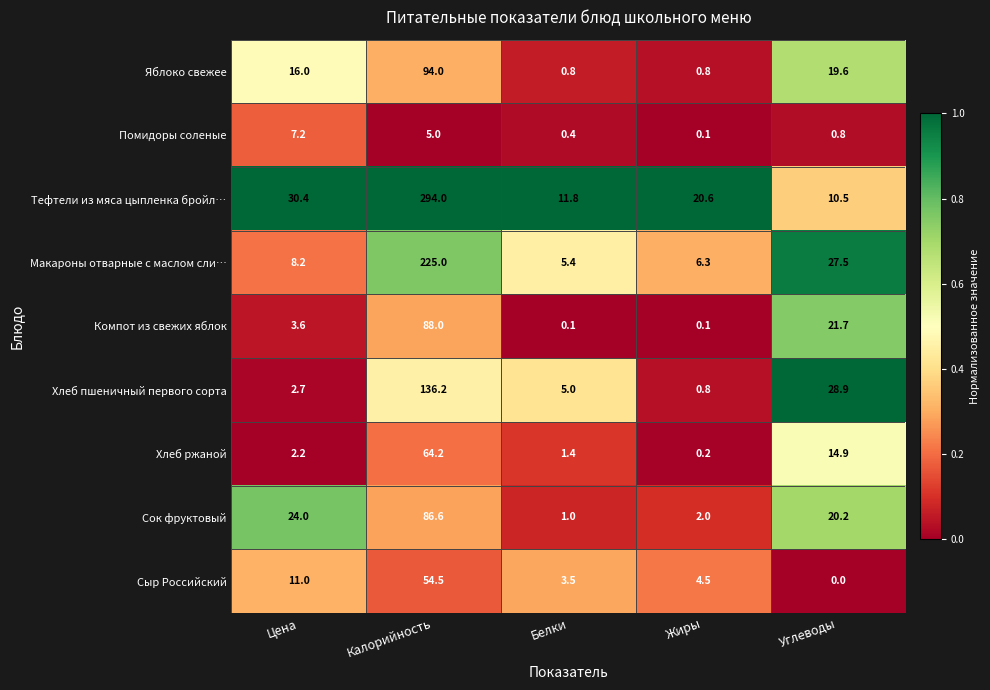

At how many categories does at least one series exceed 0?

5